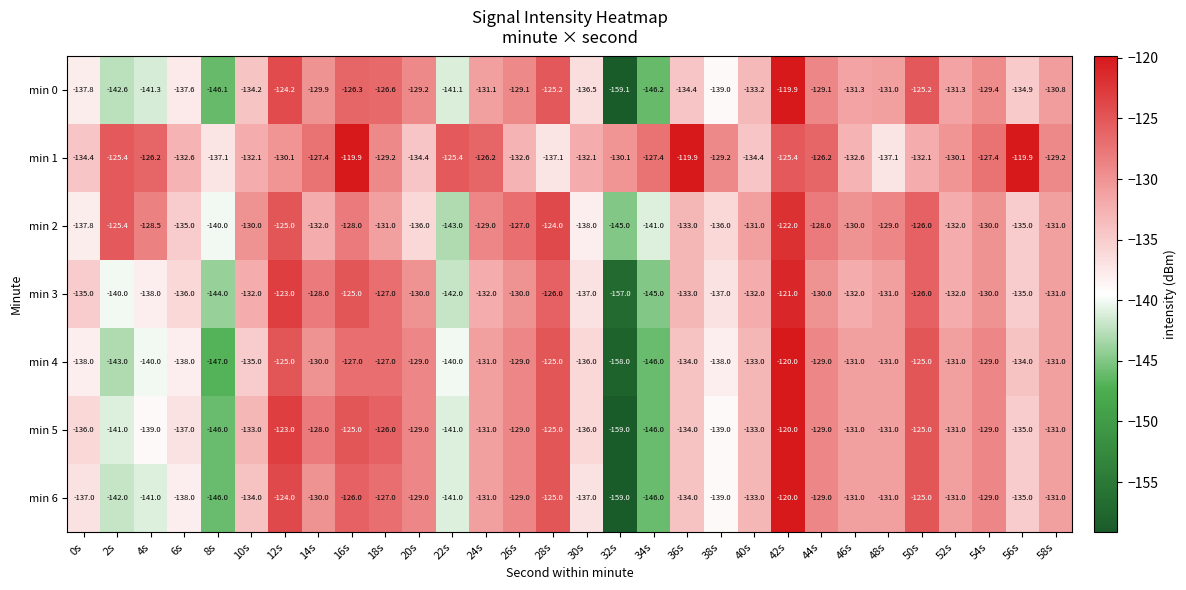

Where does the min 4 series first go above -131?

12s